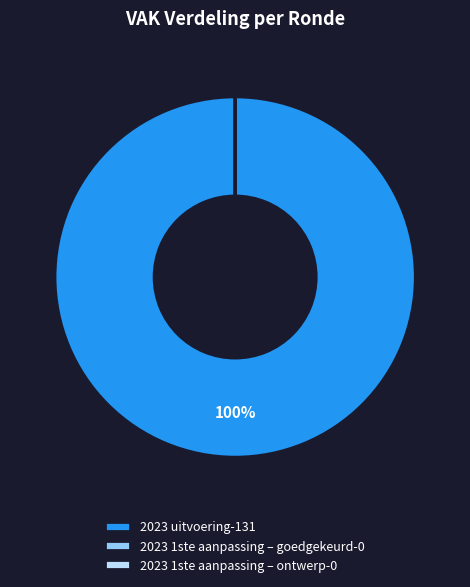

What percentage is the 2023 uitvoering-131 slice, to the nearest percent?

100%